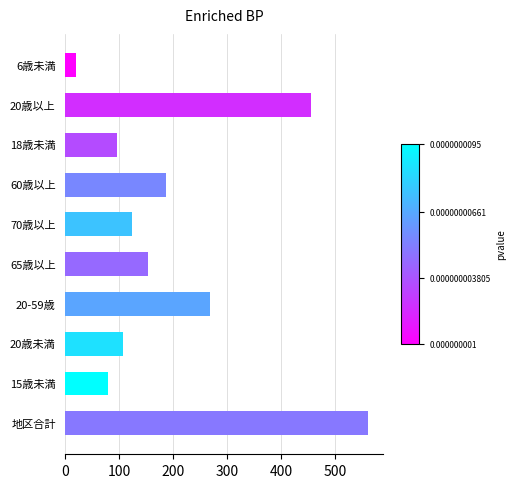

What is the minimum value shown in the chart?

20